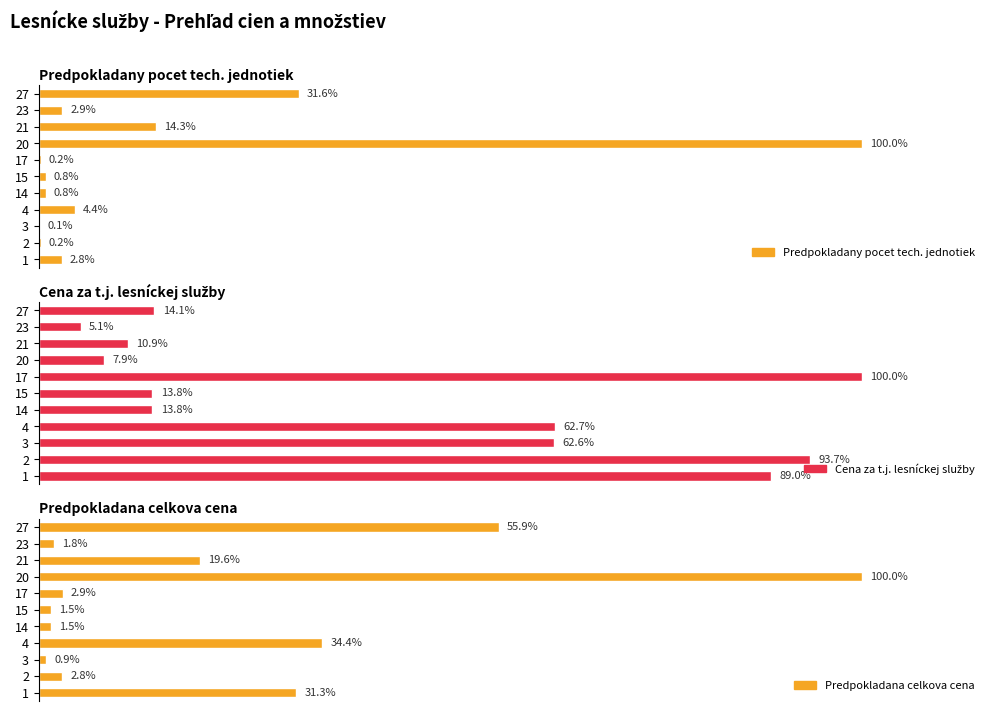

Which series has the largest total across all categories?

Cena za t.j. lesníckej služby